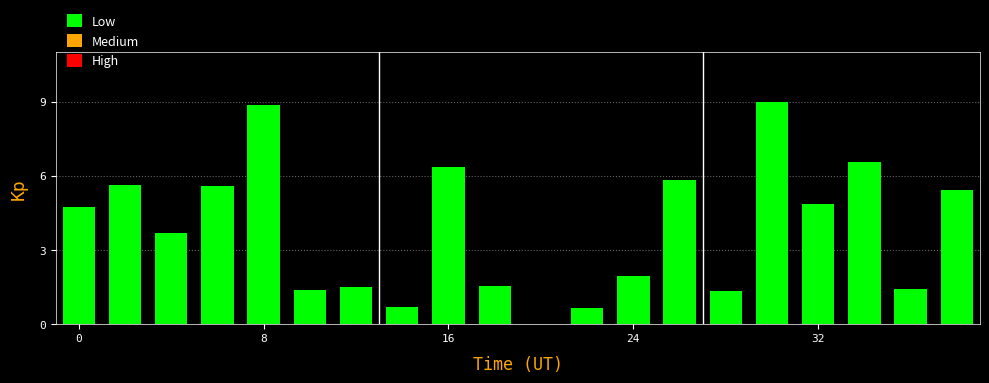

What is the maximum value shown in the chart?

9.0